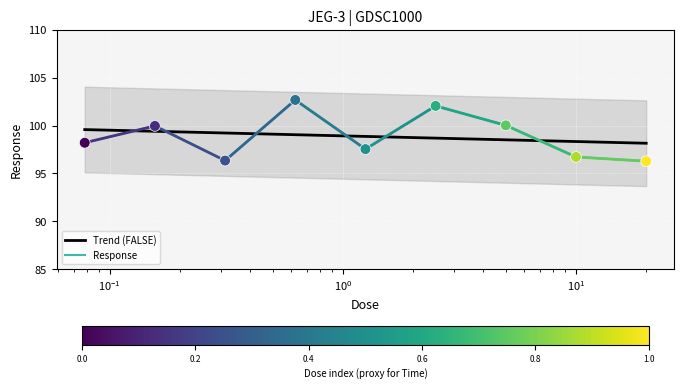

What is the change in value from 0.078125 to 5.0?

+1.8